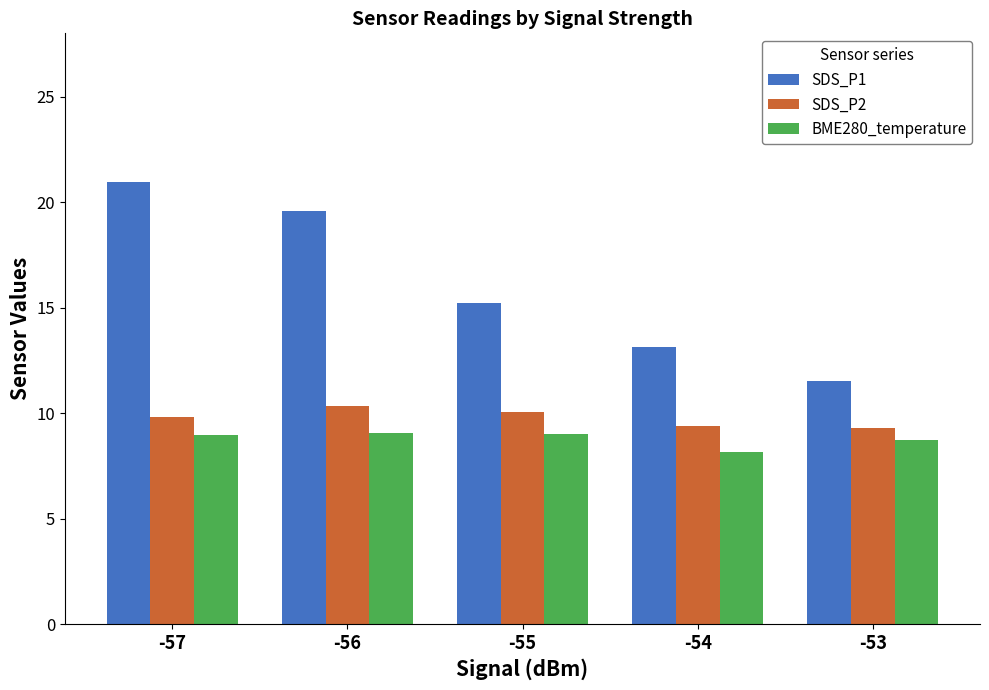

How many distinct data groups are displayed?

3